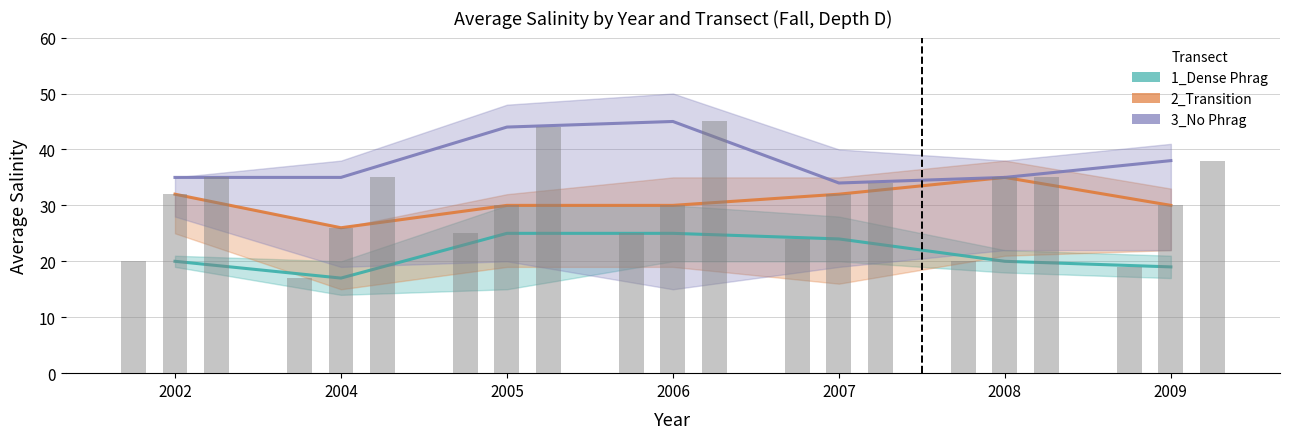

Reading left to right, list all the values displayed in this chart.

1_Dense Phrag: 2002=20	2004=17	2005=25	2006=25	2007=24	2008=20	2009=19
2_Transition: 2002=32	2004=26	2005=30	2006=30	2007=32	2008=35	2009=30
3_No Phrag: 2002=35	2004=35	2005=44	2006=45	2007=34	2008=35	2009=38